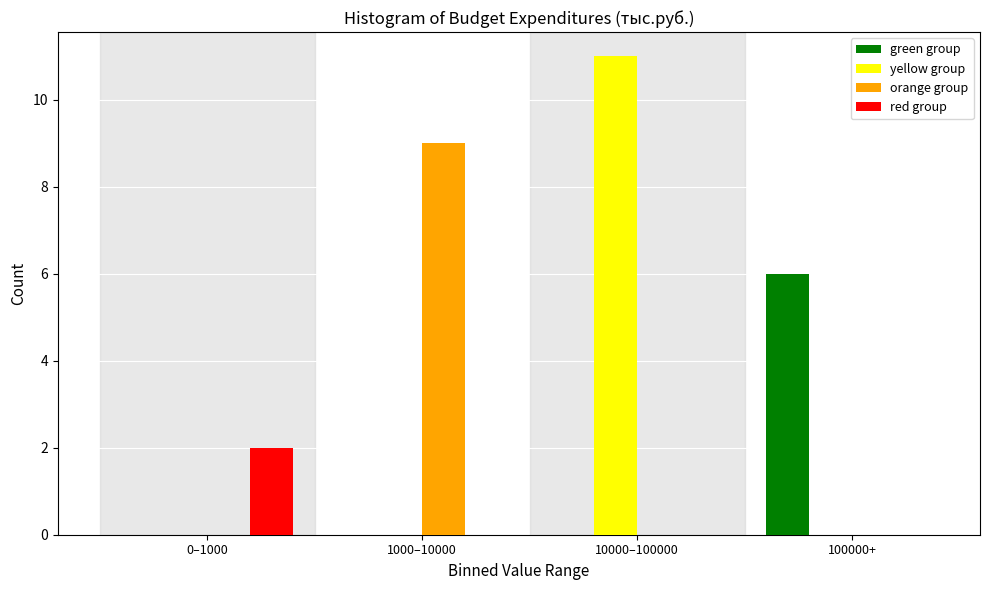

Reading left to right, list all the values displayed in this chart.

green group: 0–1000=0	1000–10000=0	10000–100000=0	100000+=6
yellow group: 0–1000=0	1000–10000=0	10000–100000=11	100000+=0
orange group: 0–1000=0	1000–10000=9	10000–100000=0	100000+=0
red group: 0–1000=2	1000–10000=0	10000–100000=0	100000+=0